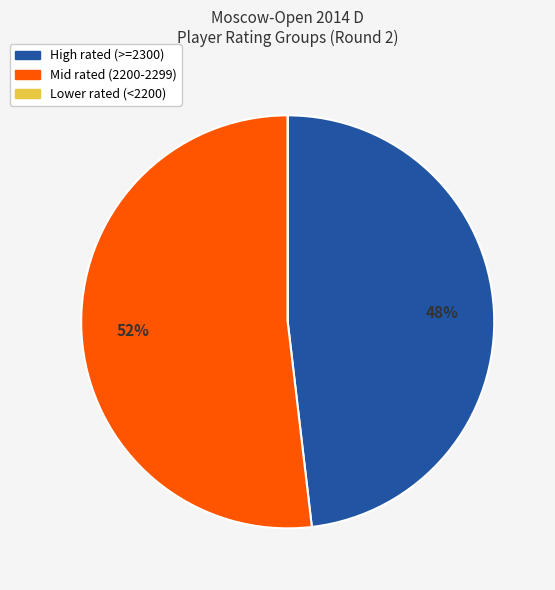

To the nearest percent, what is the difference between the largest and smallest slice percentages?

52%